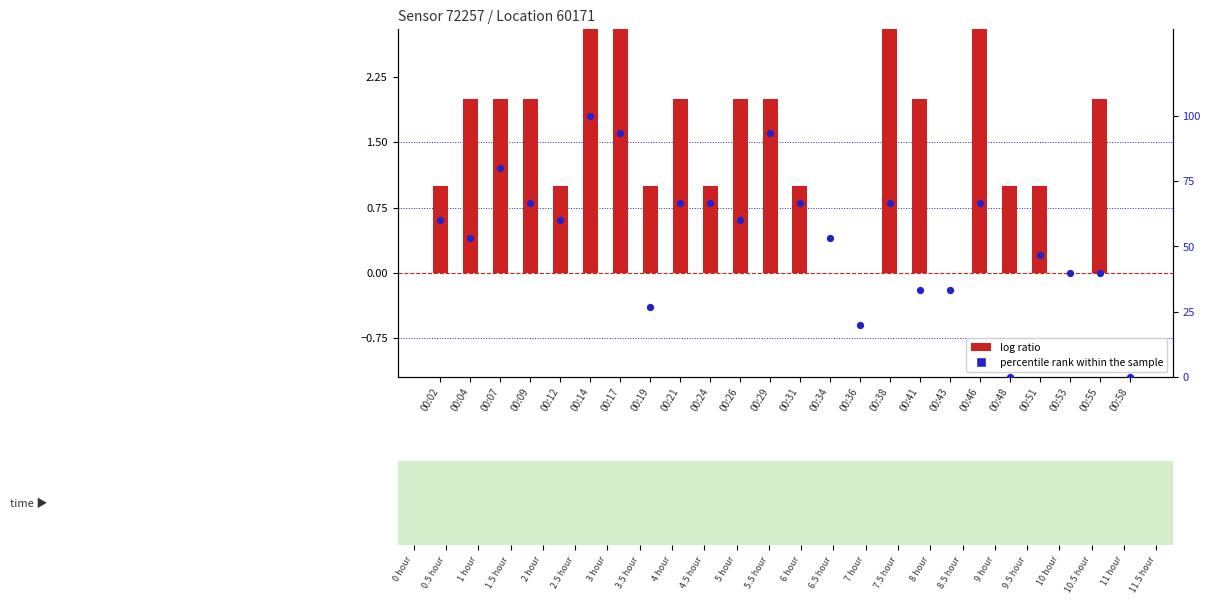

At how many categories does at least one series exceed 13?

22